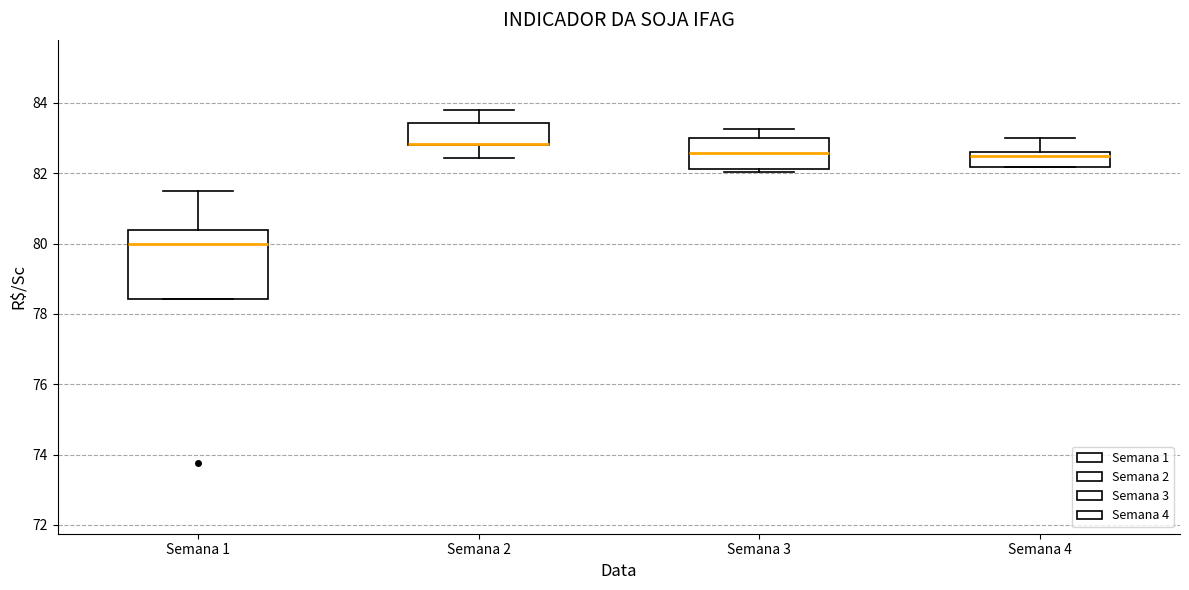

Reading left to right, read every box against the y-axis: the position of its median line, the range the box covers, and the ends of its whiskers. The values are not printed on the chart, so give them approximately, as read against the axis.

Semana 1: median 80.0, box 78.4 to 80.4, whiskers 78.4 to 81.6
Semana 2: median 82.8 (drawn on the box's lower edge), box 82.8 to 83.4, whiskers 82.4 to 83.8
Semana 3: median 82.6, box 82.2 to 83.0, whiskers 82.0 to 83.2
Semana 4: median 82.6 (just below the box's upper edge), box 82.2 to 82.6, whiskers 82.2 to 83.0